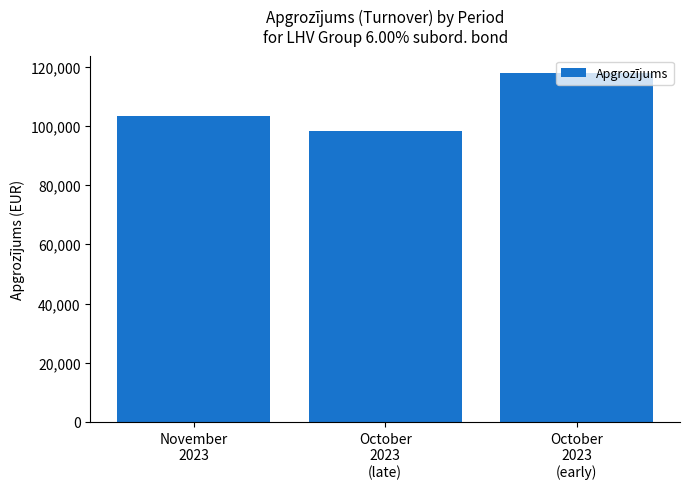

Where is the data nearest to the value 107995?

November
2023